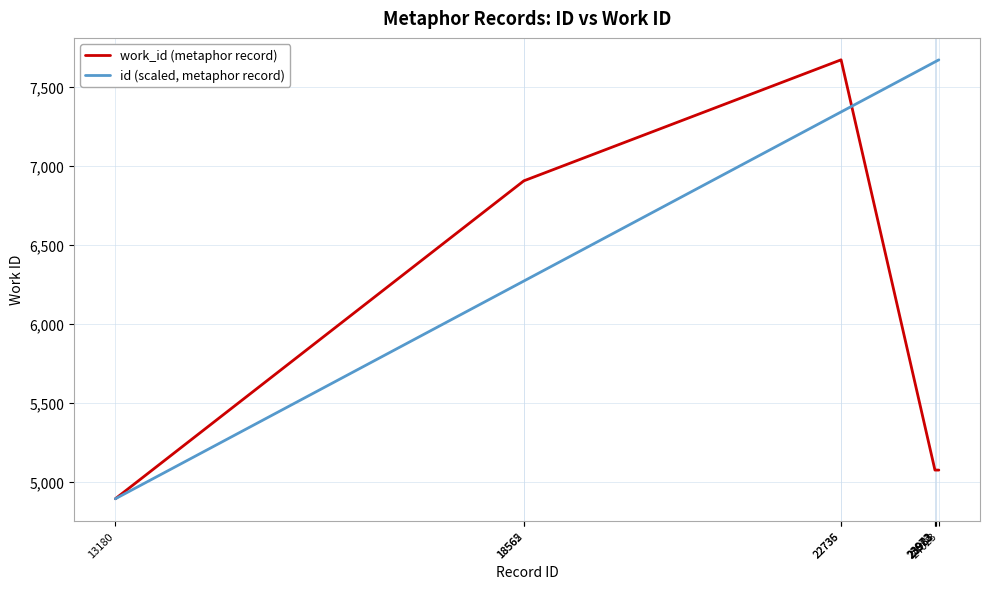

What is the maximum value shown in the chart?

7674.0